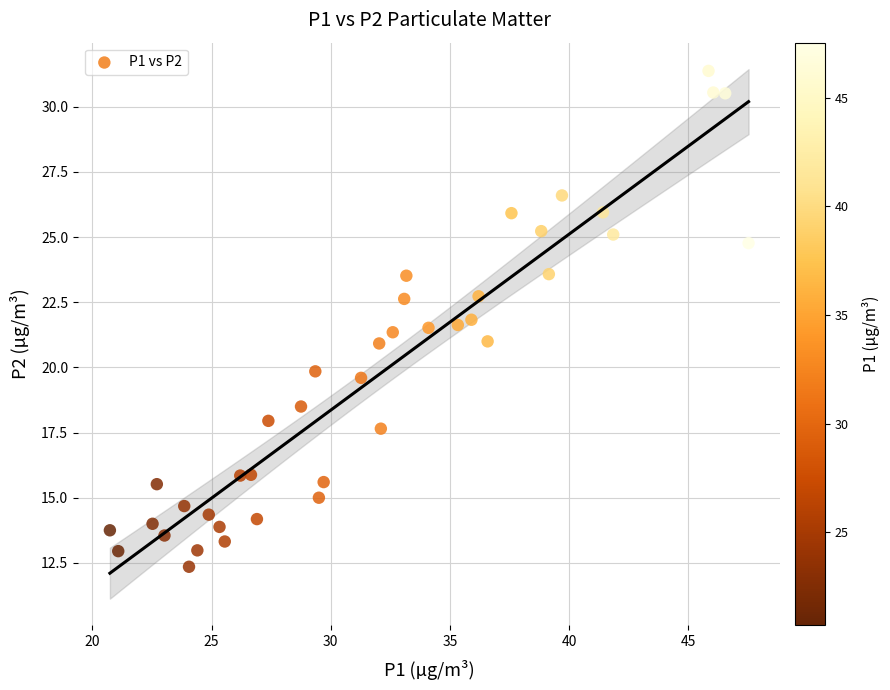

What is the range of Y values (max minus min)?

19.0